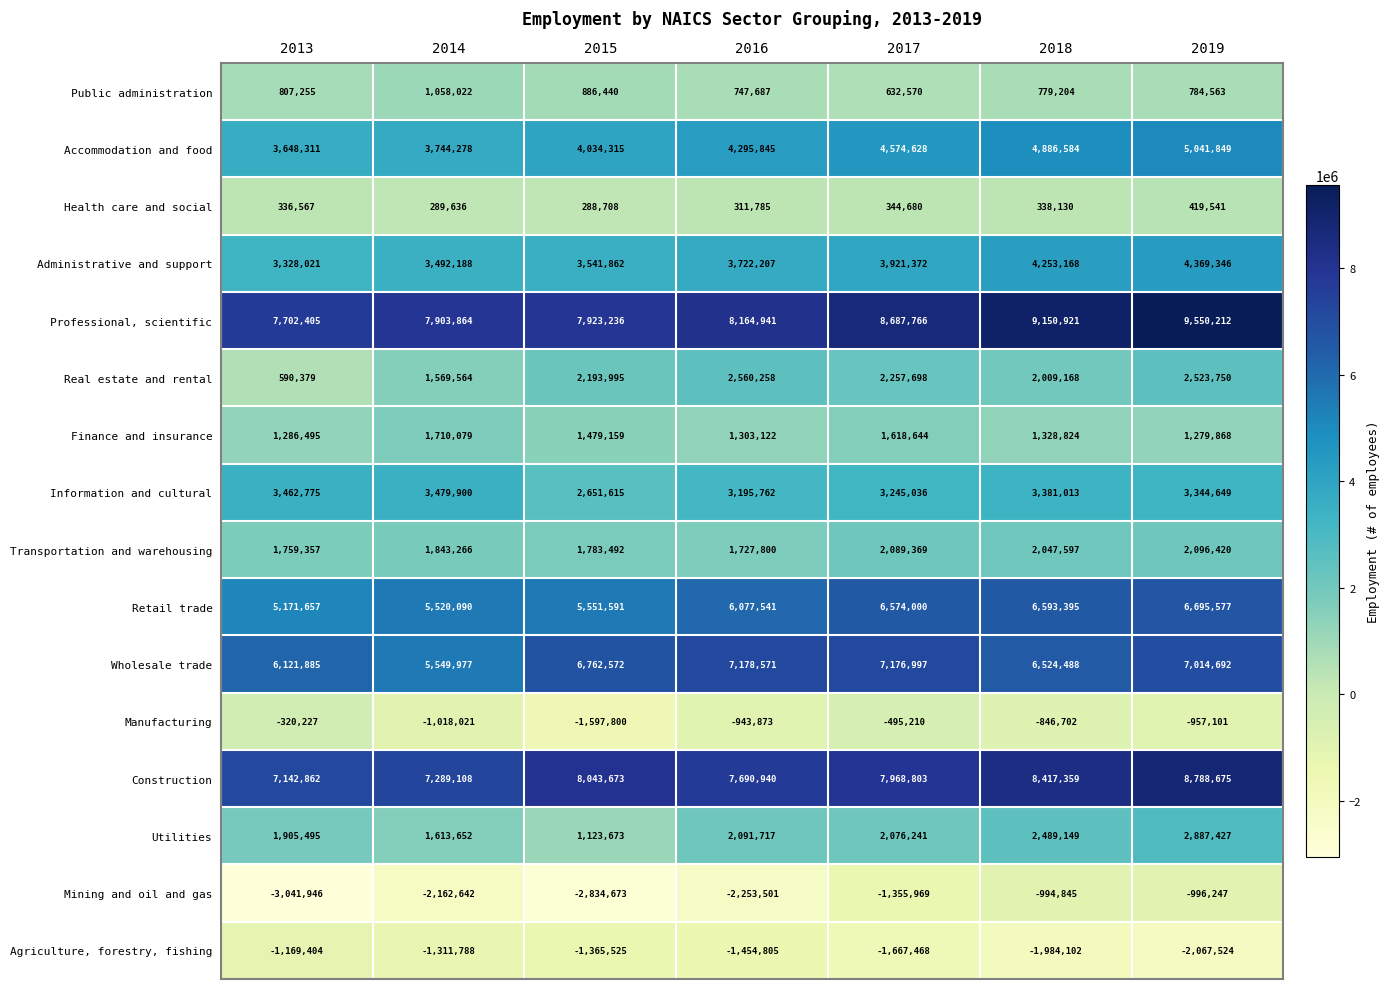

The value of Transportation and warehousing at 2015 is 716398. True or false?

False